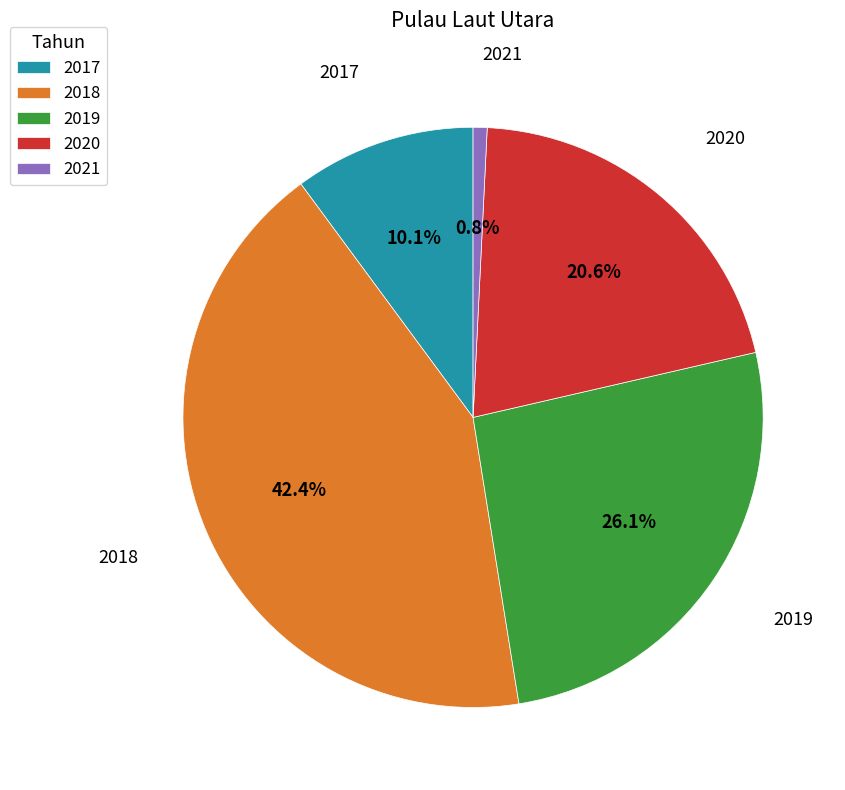

To the nearest percent, what is the difference between the largest and smallest slice percentages?

42%